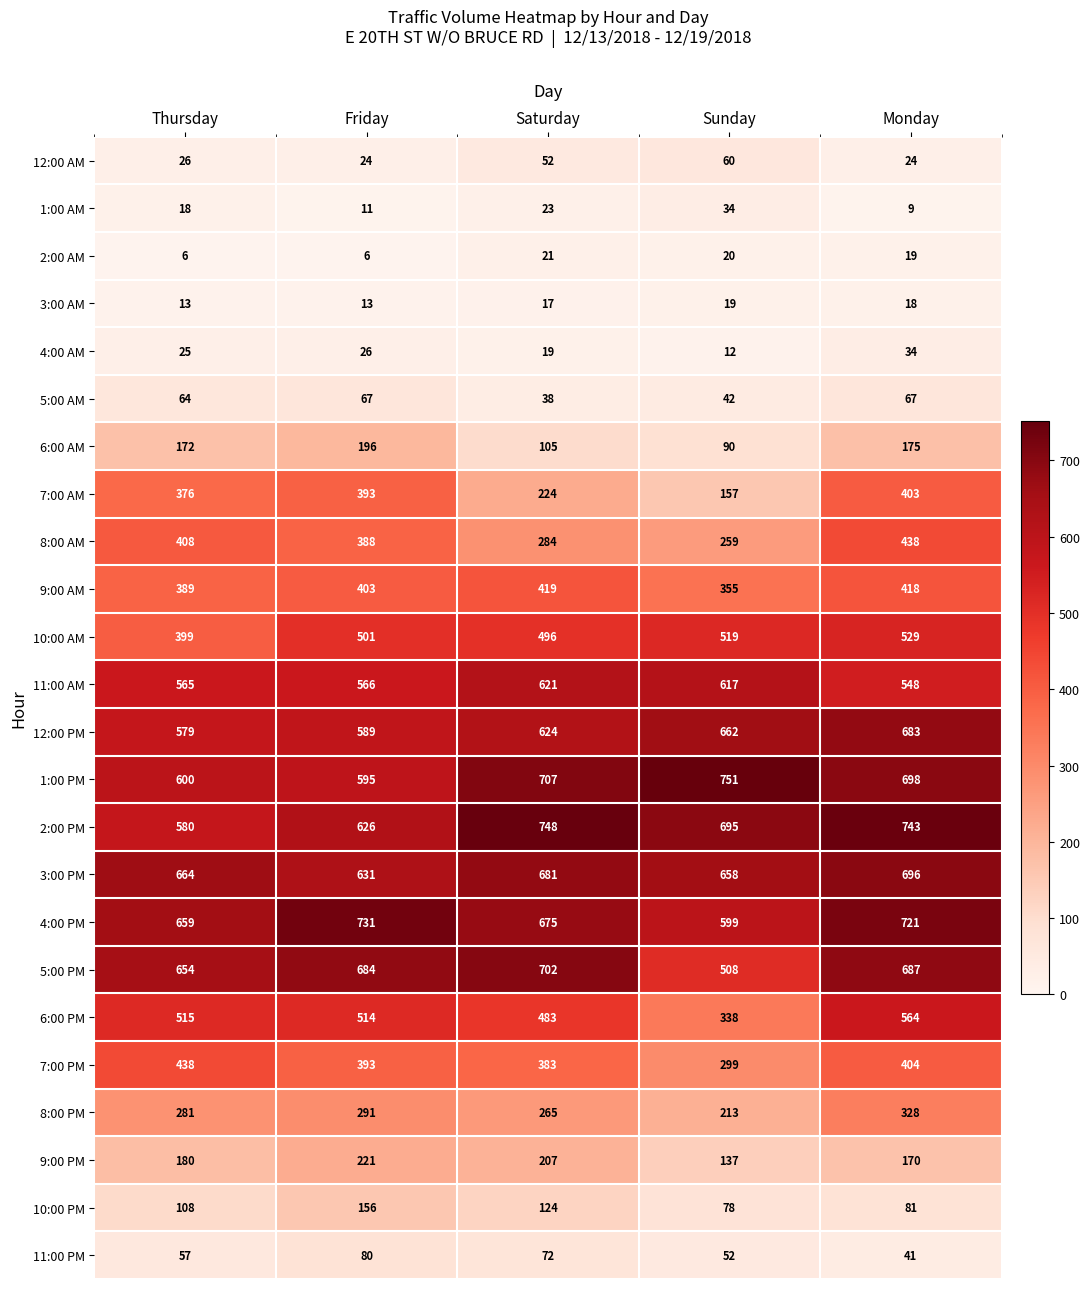

What is the difference between the 7:00 PM values at Friday and Saturday?

10